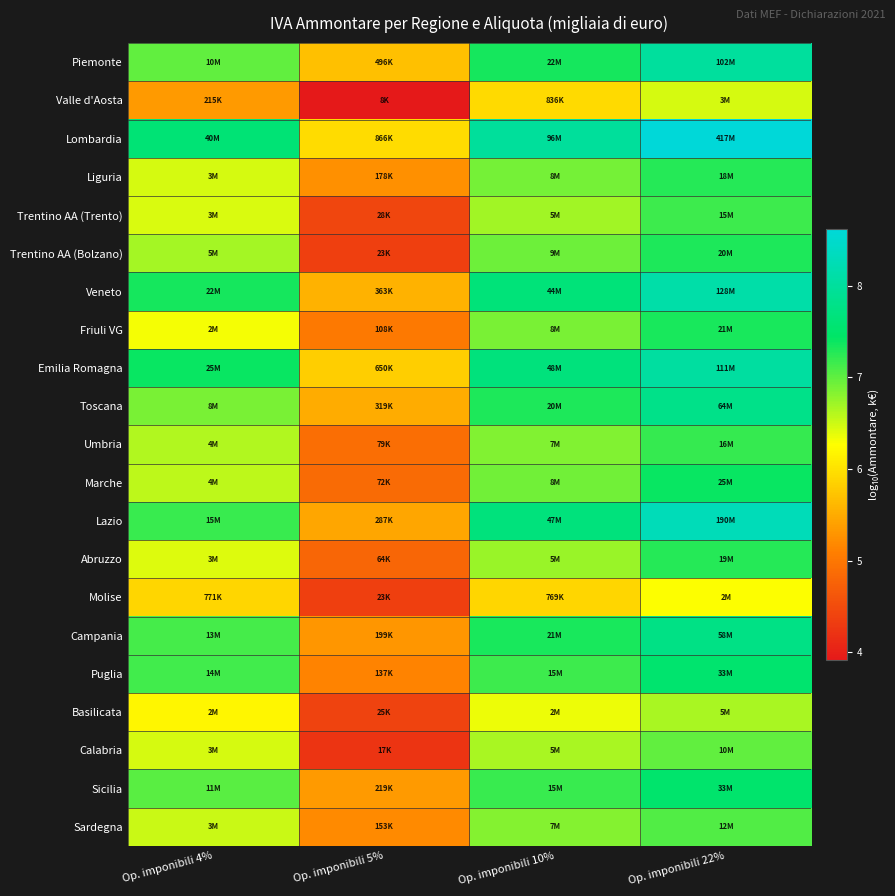

List the series in order of their peak value, highest first.

Lombardia, Lazio, Veneto, Emilia Romagna, Piemonte, Toscana, Campania, Puglia, Sicilia, Marche, Friuli VG, Trentino AA (Bolzano), Abruzzo, Liguria, Umbria, Trentino AA (Trento), Sardegna, Calabria, Basilicata, Valle d'Aosta, Molise